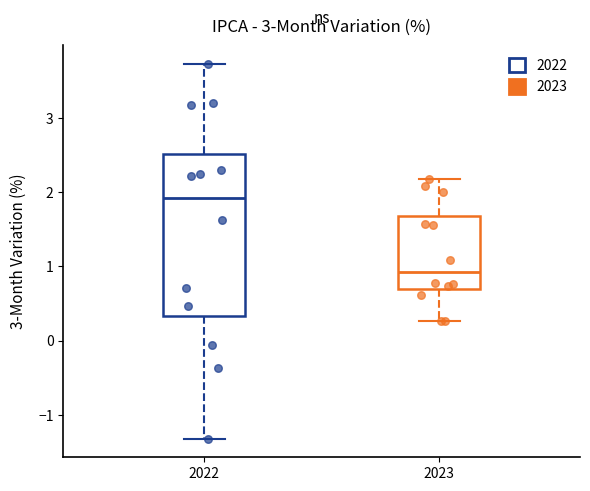

Which box is the tallest, from its lower edge to its upper edge?

2022